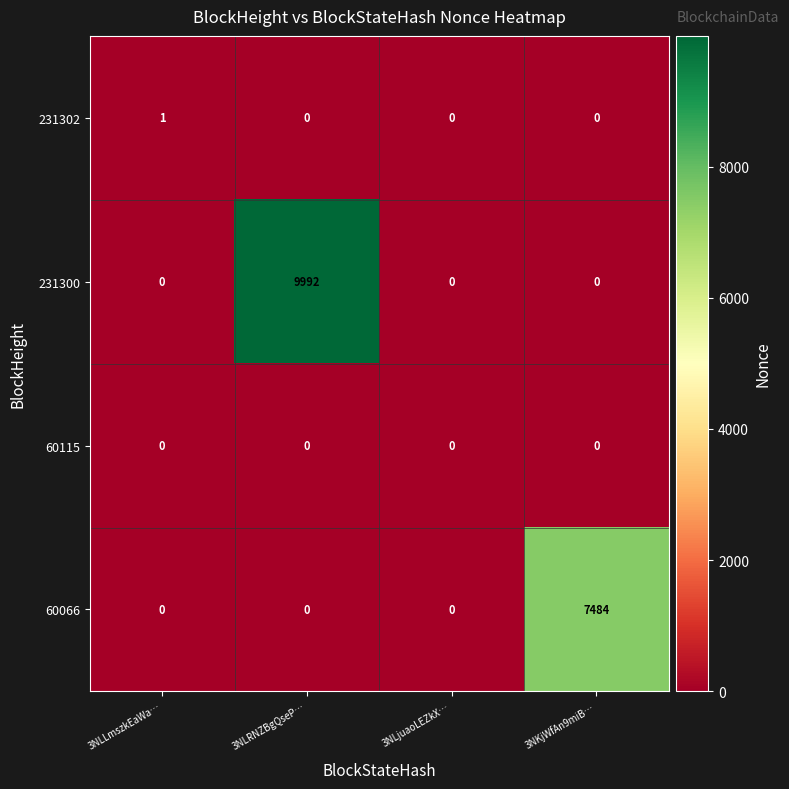

List the series in order of their peak value, lowest first.

60115, 231302, 60066, 231300